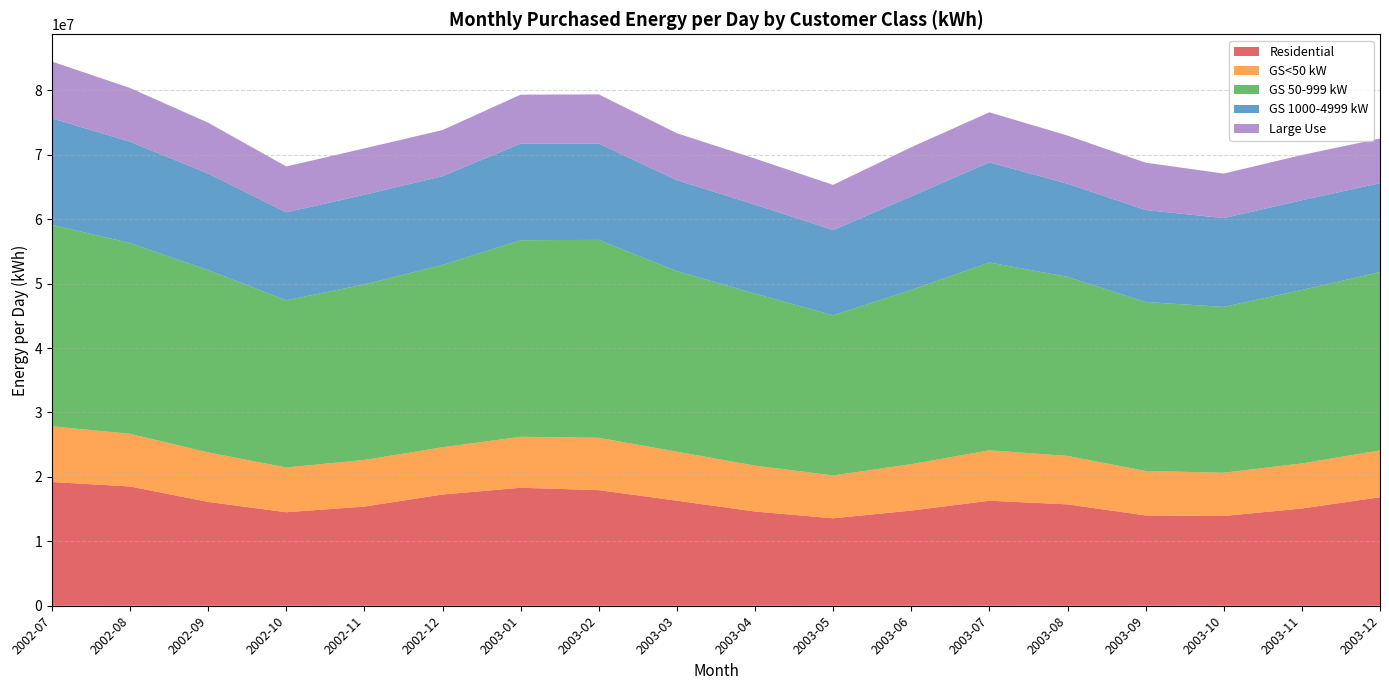

Reading left to right, extract all data points from this chart.

Residential: 19204875.8	18511523.0	16114719.9	14513864.6	15395003.4	17264324.7	18311914.9	17946872.4	16306689.5	14622587.3	13572543.0	14771959.2	16298890.0	15735506.3	14015177.7	13928117.8	15092616.2	16844233.6
GS<50 kW: 8649128.0	8183953.9	7687179.2	6947083.8	7232335.4	7335345.7	7916177.9	8123902.7	7612193.1	7121776.7	6652814.7	7206194.8	7827786.7	7524161.0	6905035.3	6717372.7	6999277.9	7272588.5
GS 50-999 kW: 31276254.6	29604261.0	28298564.5	25956563.6	27256661.8	28296964.3	30509950.0	30717591.5	28018838.1	26707917.2	24857765.5	27040865.4	29154831.6	27792397.9	26228273.6	25744346.5	26923503.2	27677188.9
GS 1000-4999 kW: 16527279.5	15721190.5	14984371.9	13645055.6	13902997.6	13783673.4	14995395.8	14953502.6	14110407.5	13805589.1	13226483.6	14519362.5	15538654.8	14449168.1	14274727.5	13778425.7	13922169.1	13794288.2
Large Use: 8820370.0	8346209.1	7895845.2	7127650.3	7204315.2	7157154.0	7598242.6	7633376.4	7296898.2	7149673.4	7017780.7	7638136.1	7771092.2	7483753.8	7348513.4	6912995.6	7029585.0	6932811.5